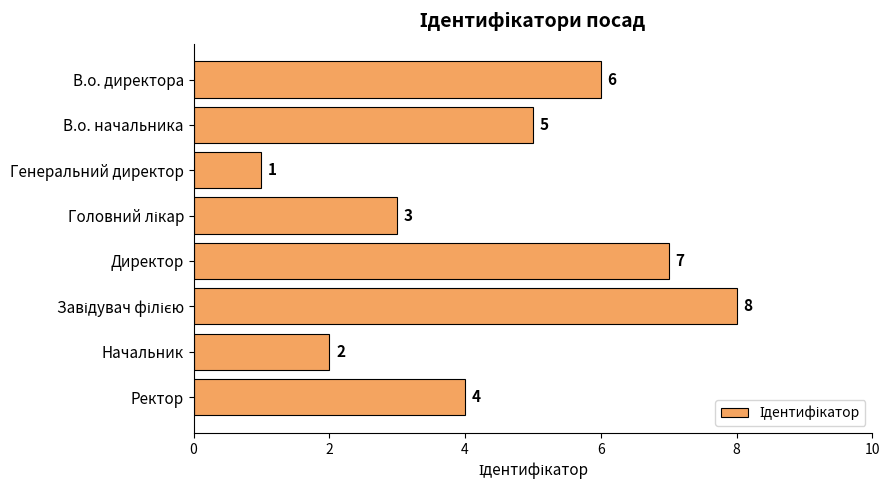

How many values are between 3 and 7?

5